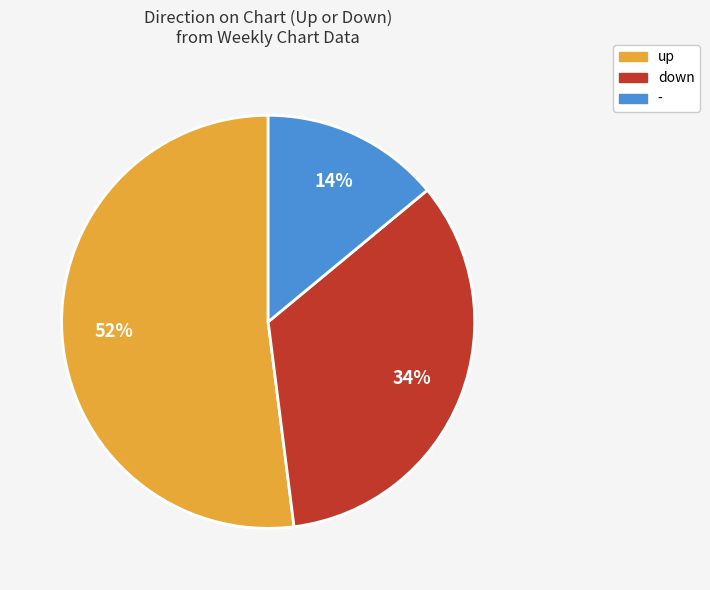

To the nearest percent, what is the average slice percentage?

33%